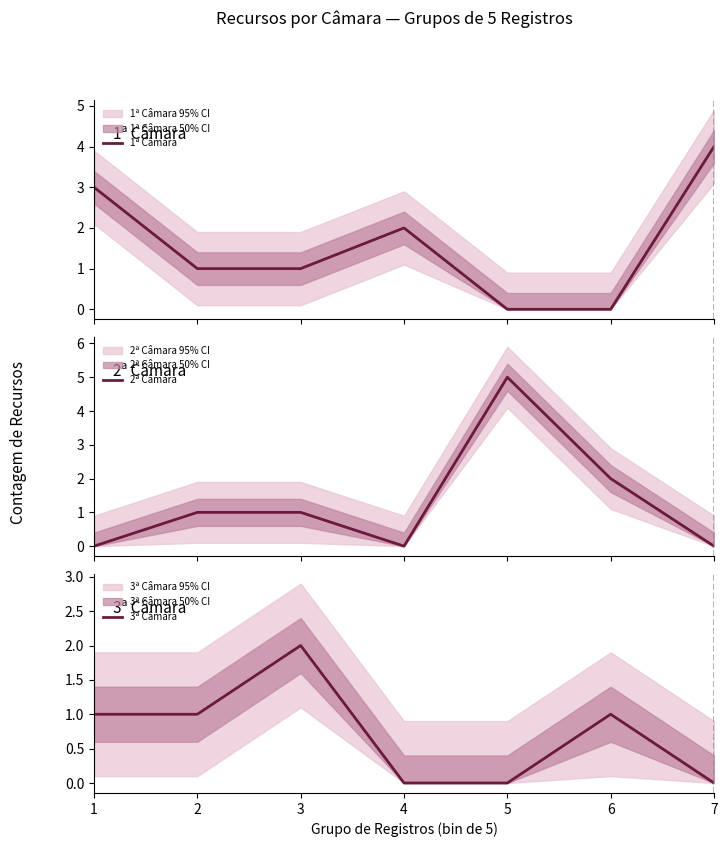

What are all the series names shown in the legend?

1ª Câmara, 2ª Câmara, 3ª Câmara